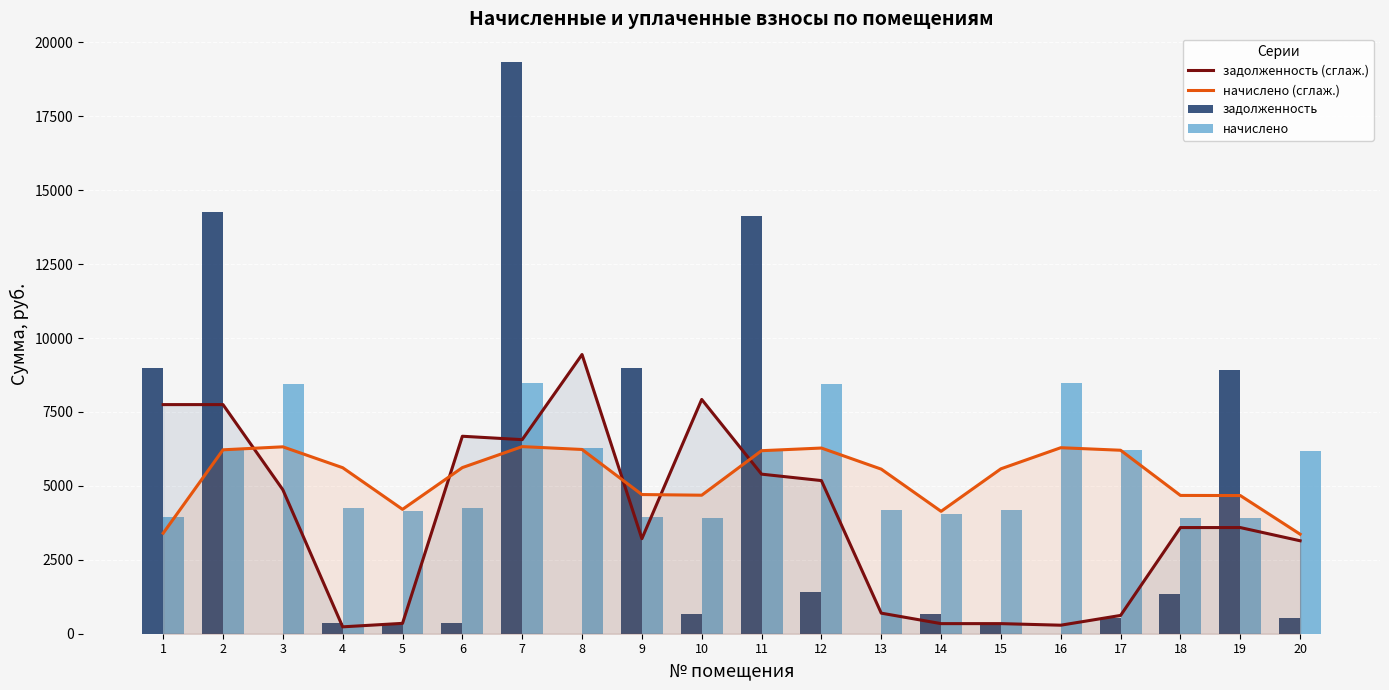

Which series has the largest range (max minus min)?

задолженность